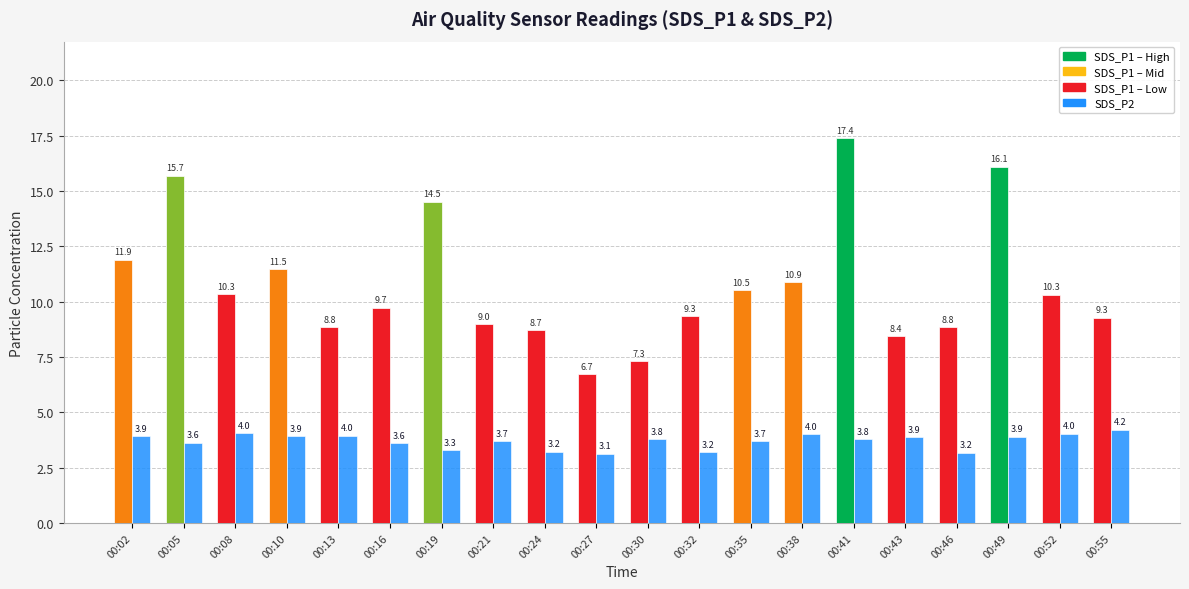

At which category is the sum across all series the highest?

00:41